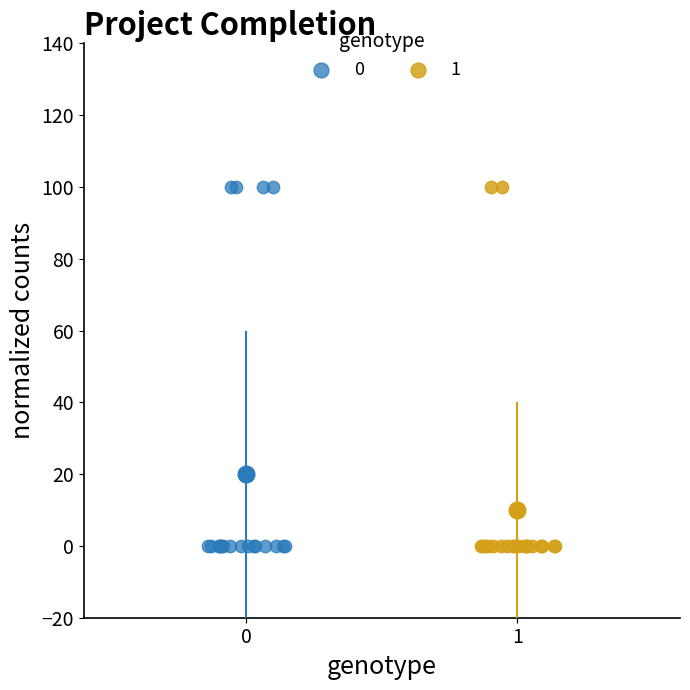

What are all the series names shown in the legend?

0, 1